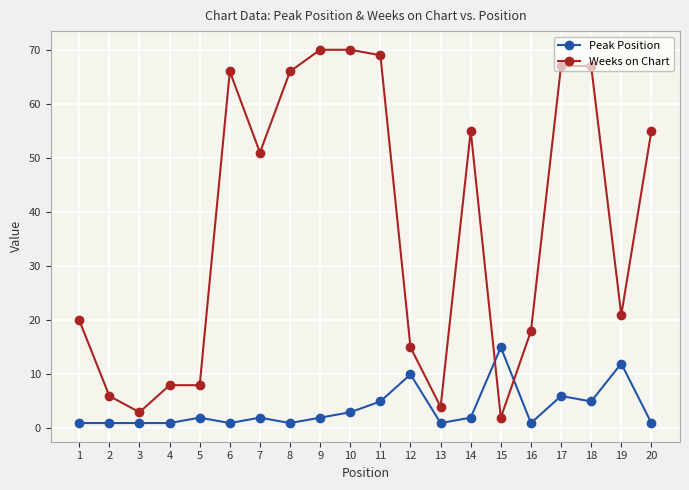

The value of Peak Position at 15 is 7. True or false?

False